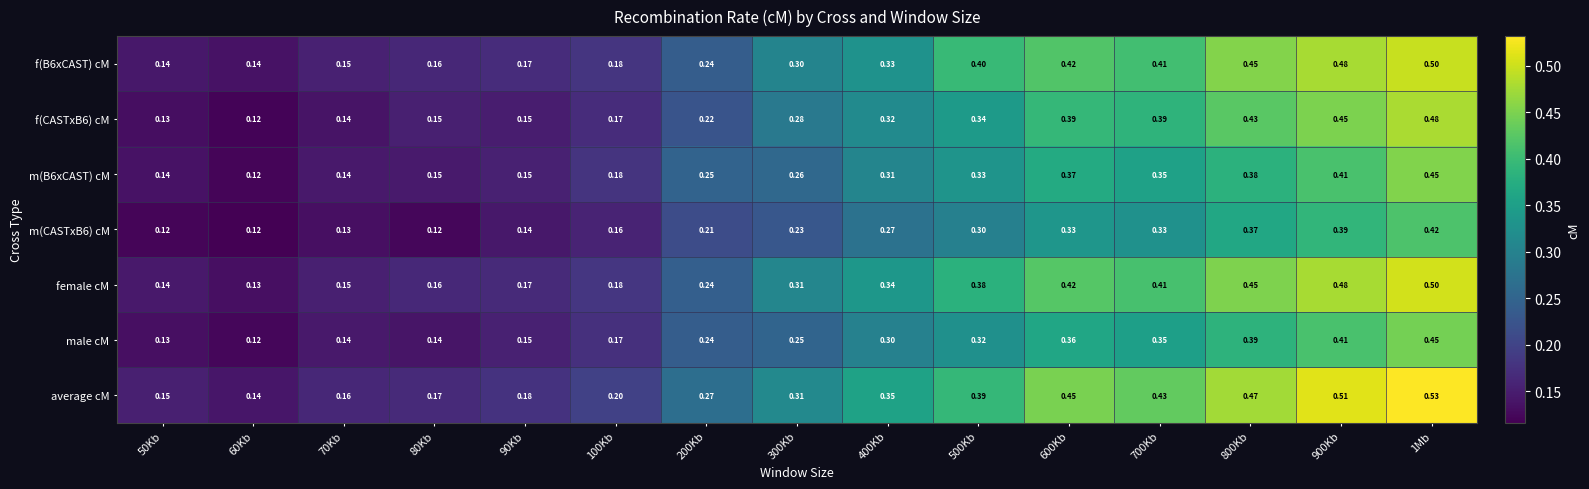

Which series has the largest total across all categories?

average cM